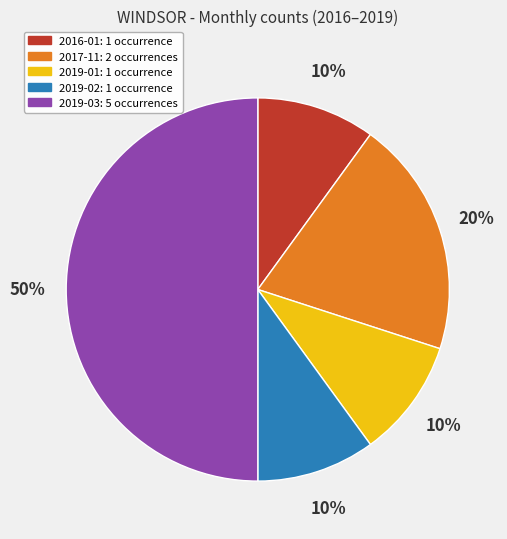

Combined, do 2019-01: 1 occurrence and 2019-02: 1 occurrence account for over 50%?

No